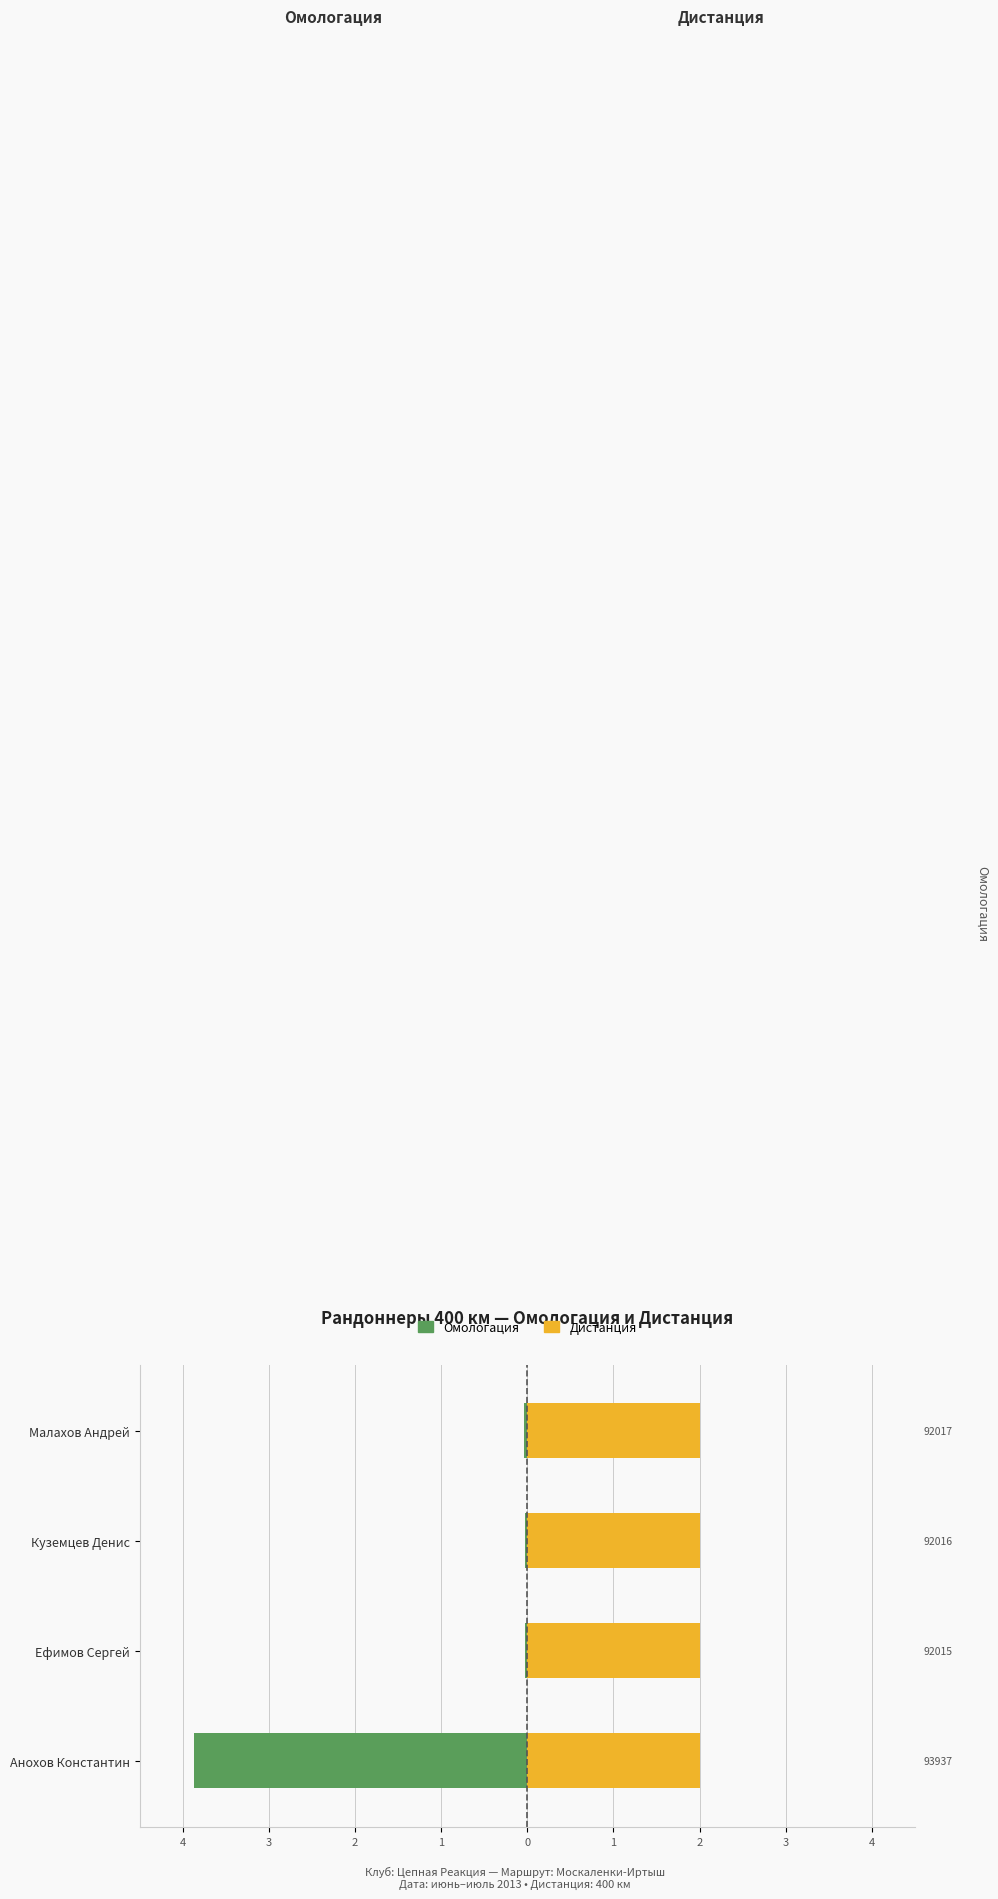

What is the average value of the Омологация series?

-1.0